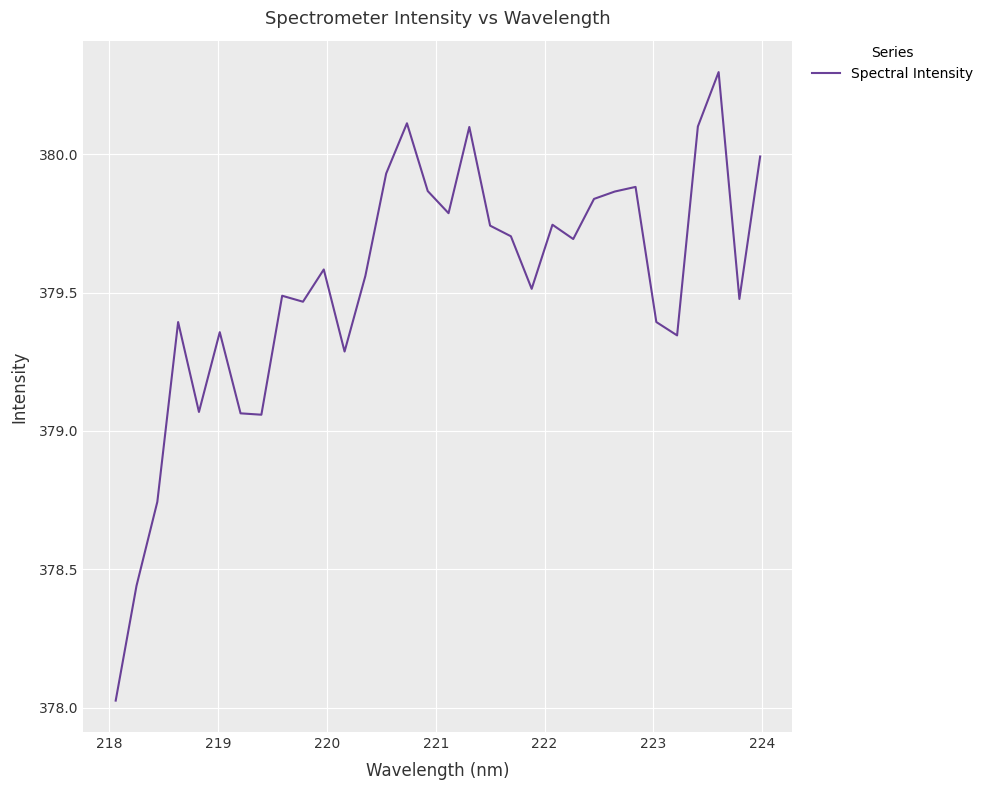

What is the maximum value shown in the chart?

380.3